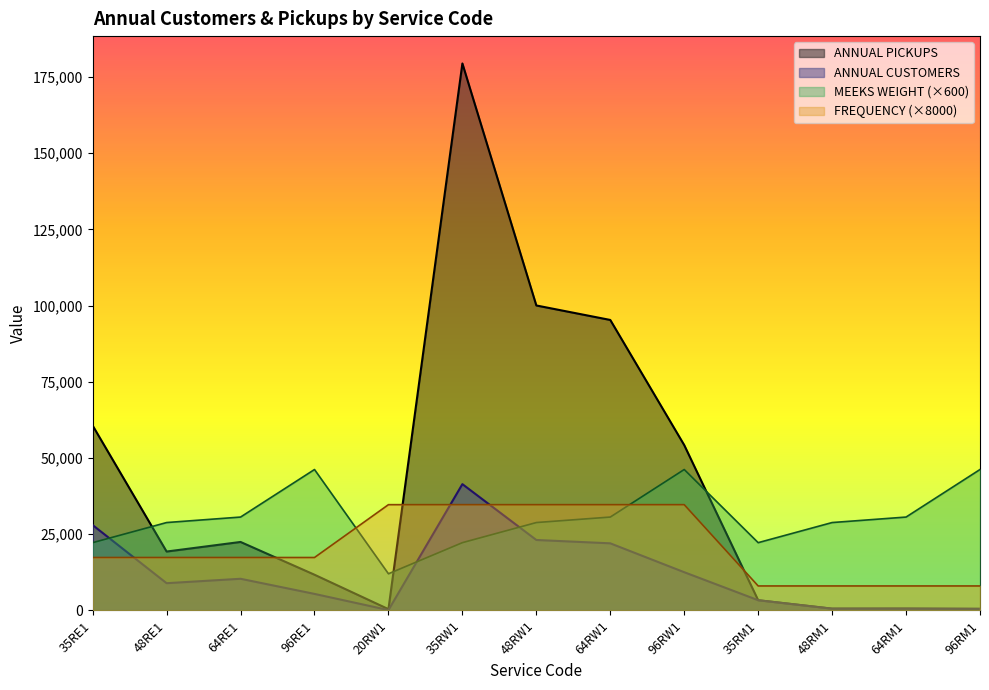

What are all the series names shown in the legend?

ANNUAL PICKUPS, ANNUAL CUSTOMERS, MEEKS WEIGHT (×600), FREQUENCY (×8000)